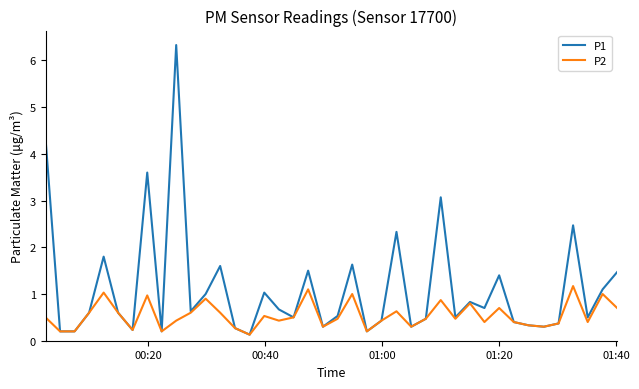

Which series has the largest total across all categories?

P1